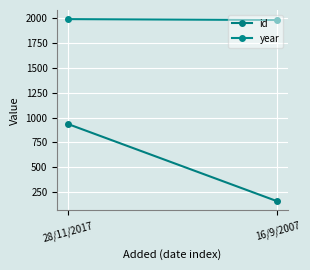

Which has a higher value, 28/11/2017 or 16/9/2007?

28/11/2017